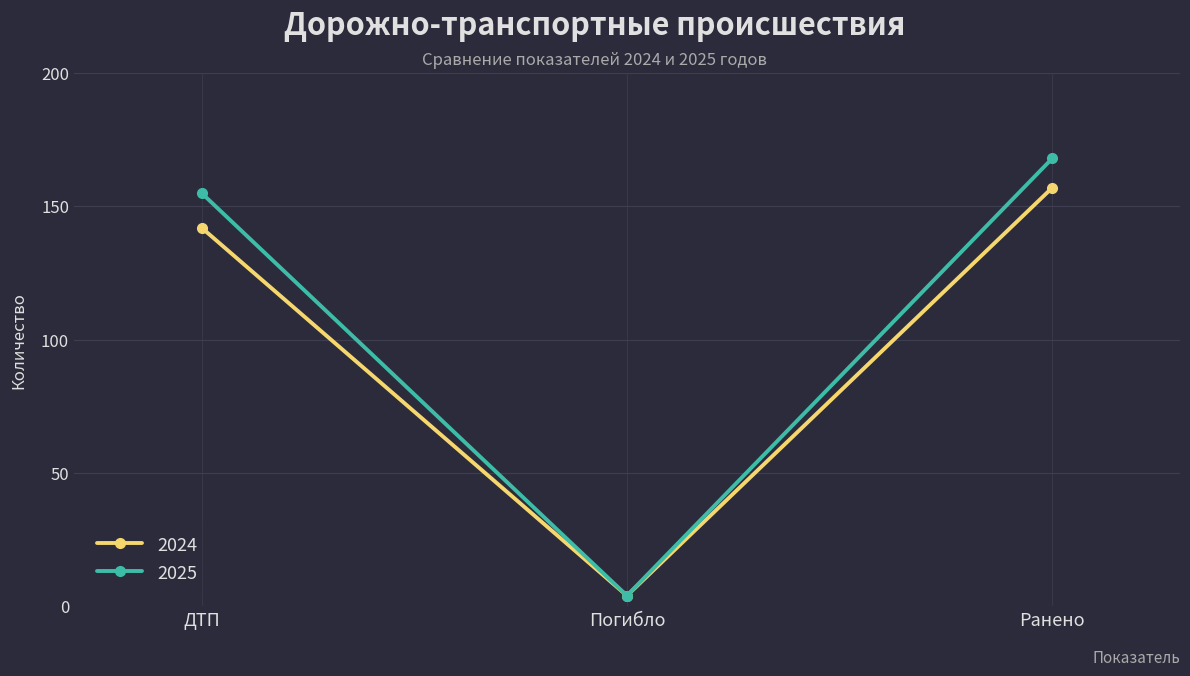

What is the label of the 3rd point from the left?

Ранено